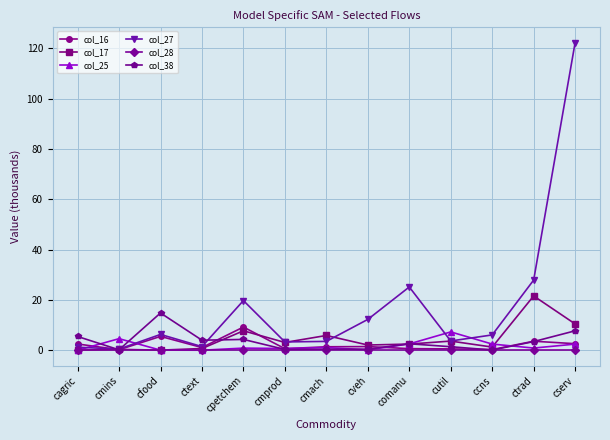

At which category does col_38 reach its first local valley?

cmins